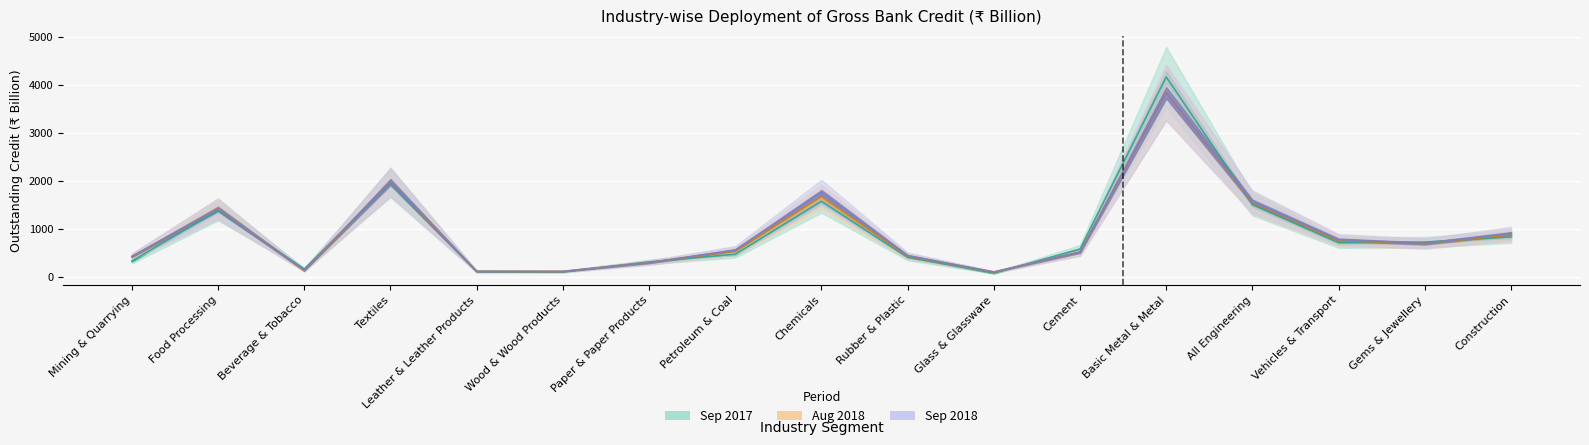

What value does the Sep 2018 series have at Rubber & Plastic?

442